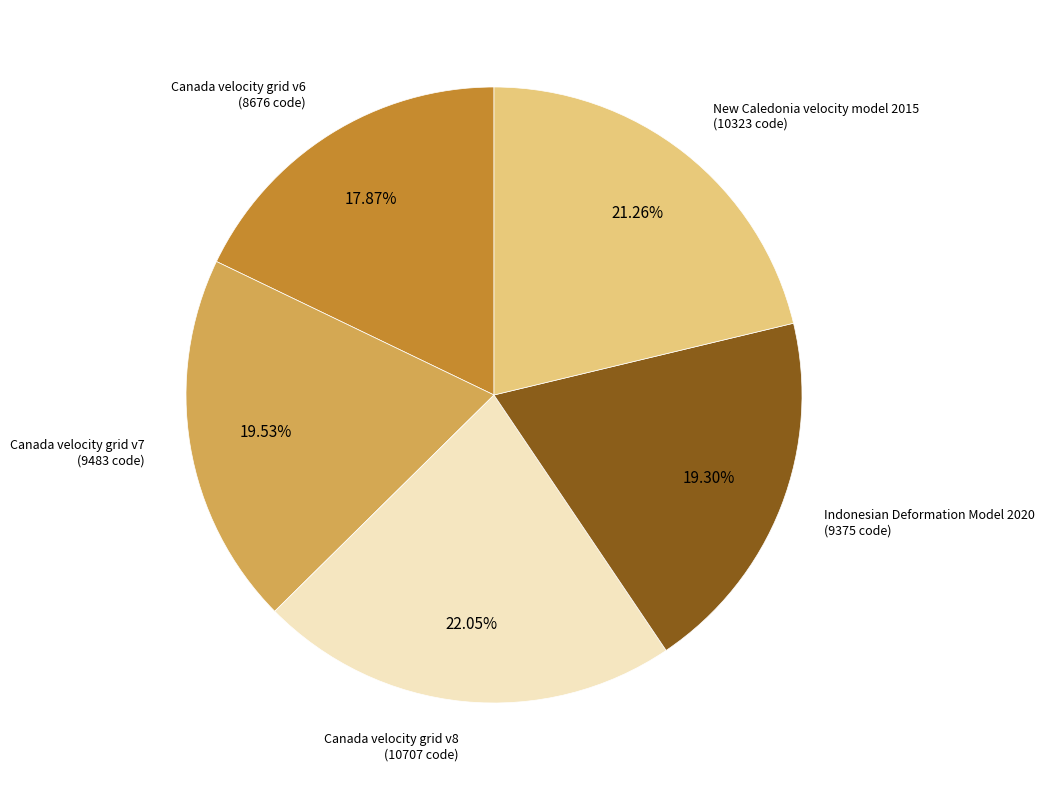

To the nearest percent, what is the average slice percentage?

20%